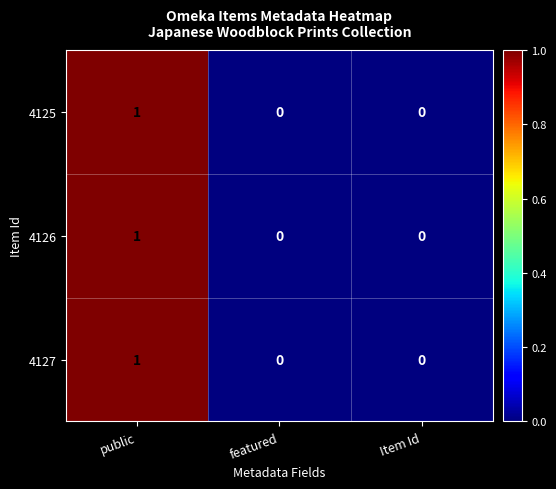

At which label does 4126 reach its peak?

public